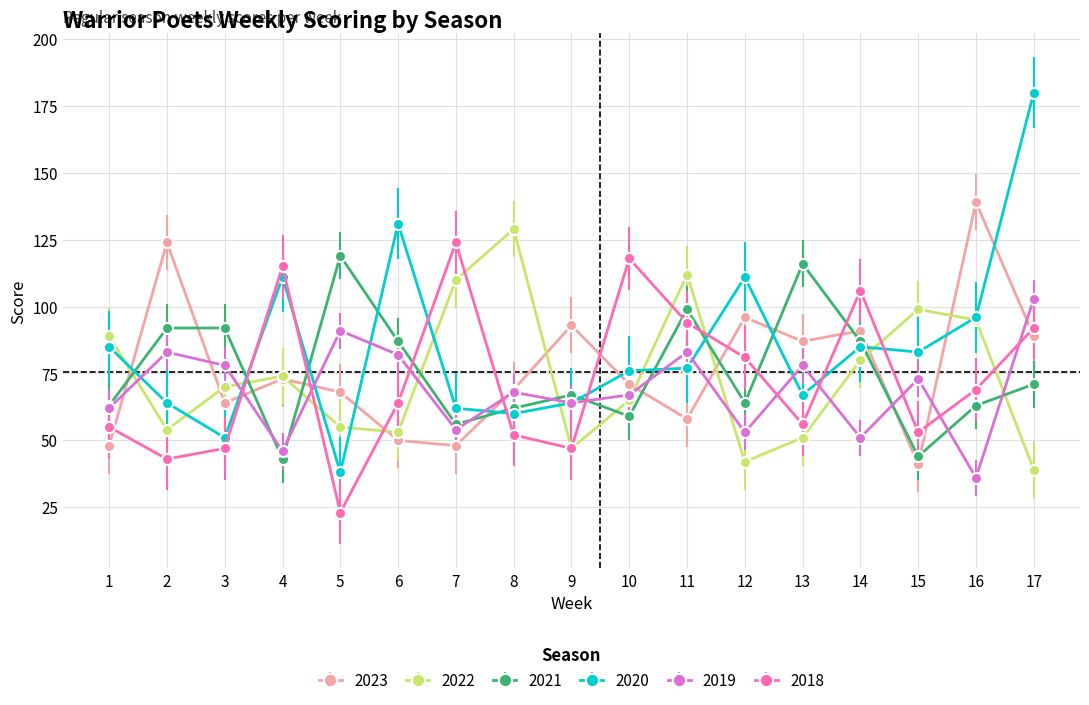

Is the value of 2023 at 16 greater than the value of 2018 at 12?

Yes